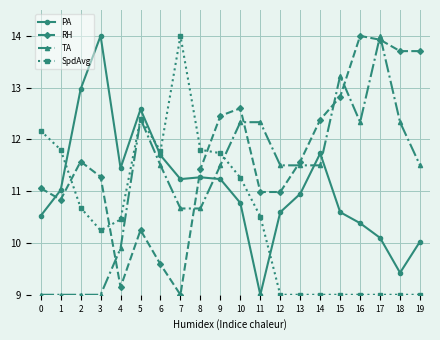

Is this an area chart (filled region under the line)?

No